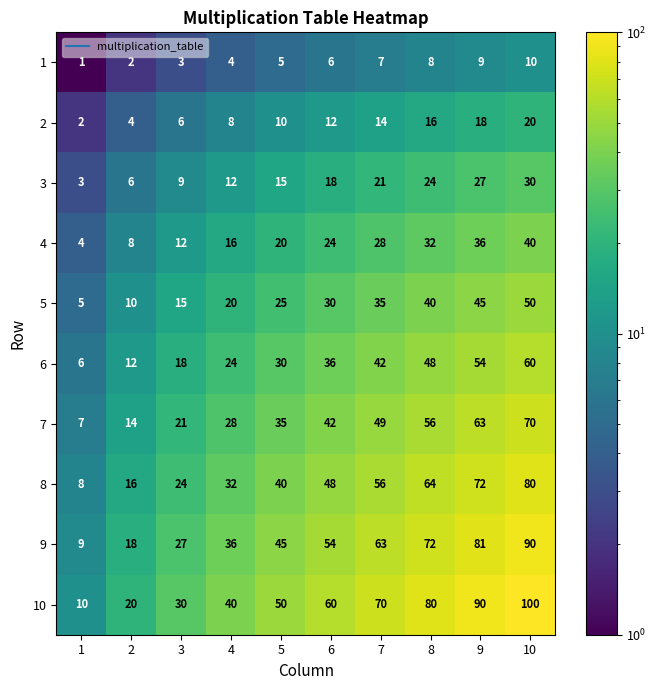

Rank the series by their maximum value, from highest to lowest.

10, 9, 8, 7, 6, 5, 4, 3, 2, 1